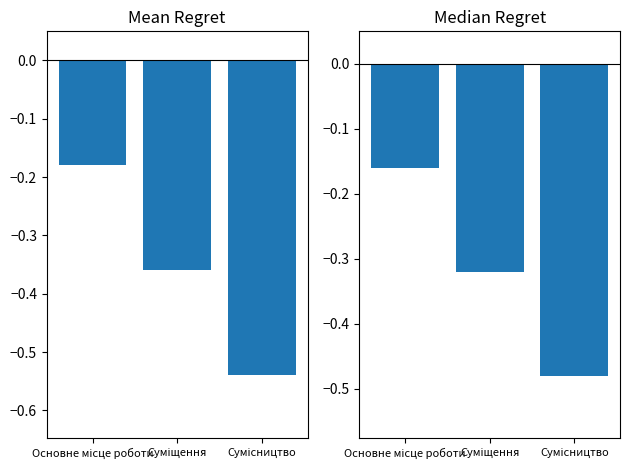

Between Сумісництво and Основне місце роботи, which is larger?

Основне місце роботи